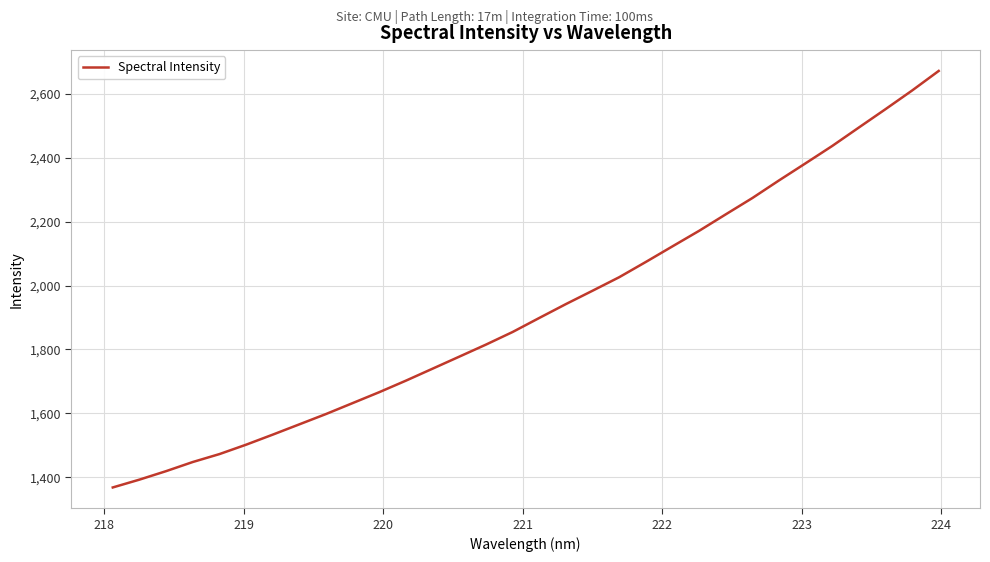

What is the greatest value displayed?

2670.9